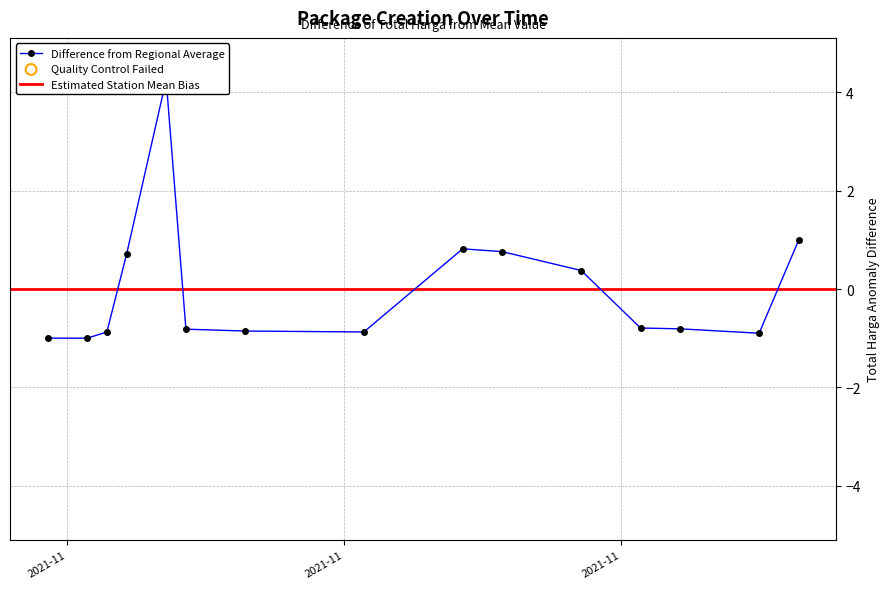

What is the change in value from 2021-11-01 to 2021-11-04?

+0.1